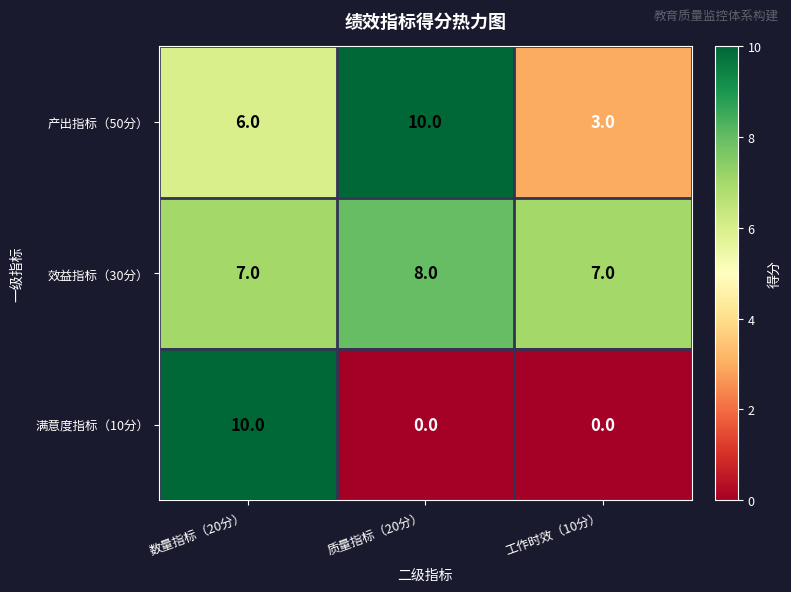

At which label does 产出指标（50分） reach its peak?

质量指标（20分）